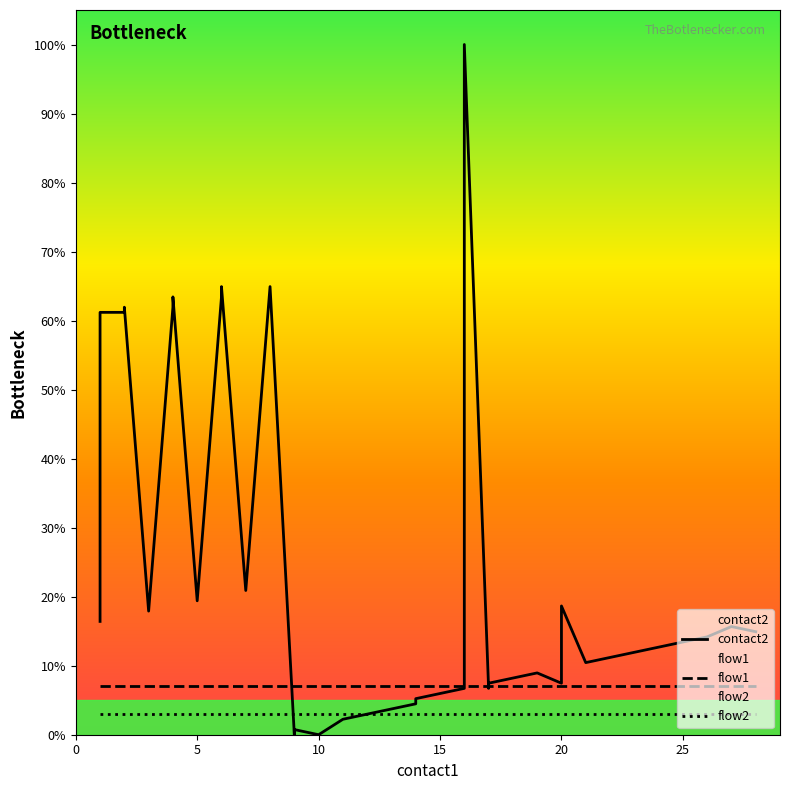

Which series ends up on top after the final intersection of contact2 and flow2?

contact2